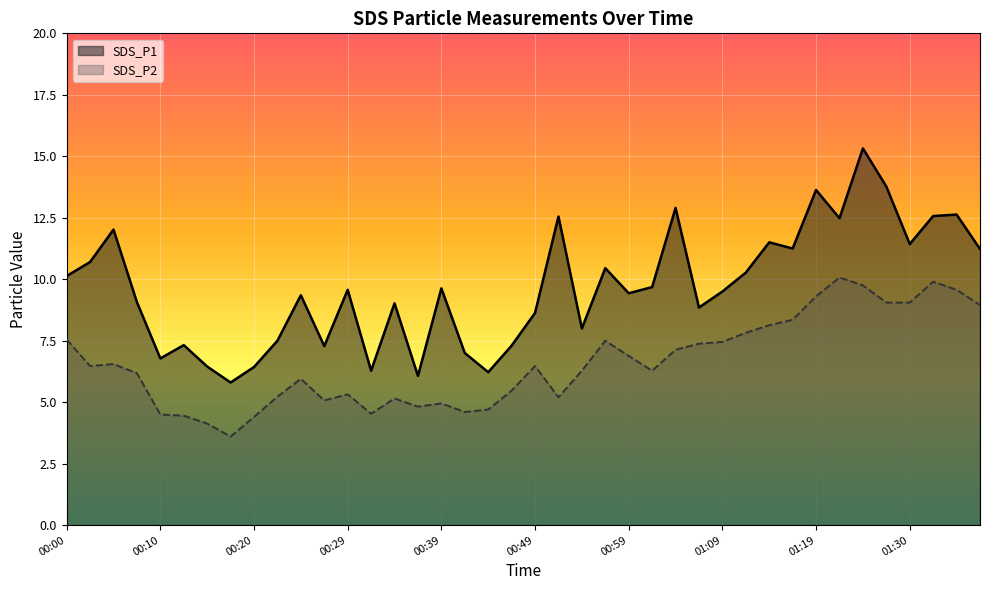

How many interior local peaks does the SDS_P1 series have?

13